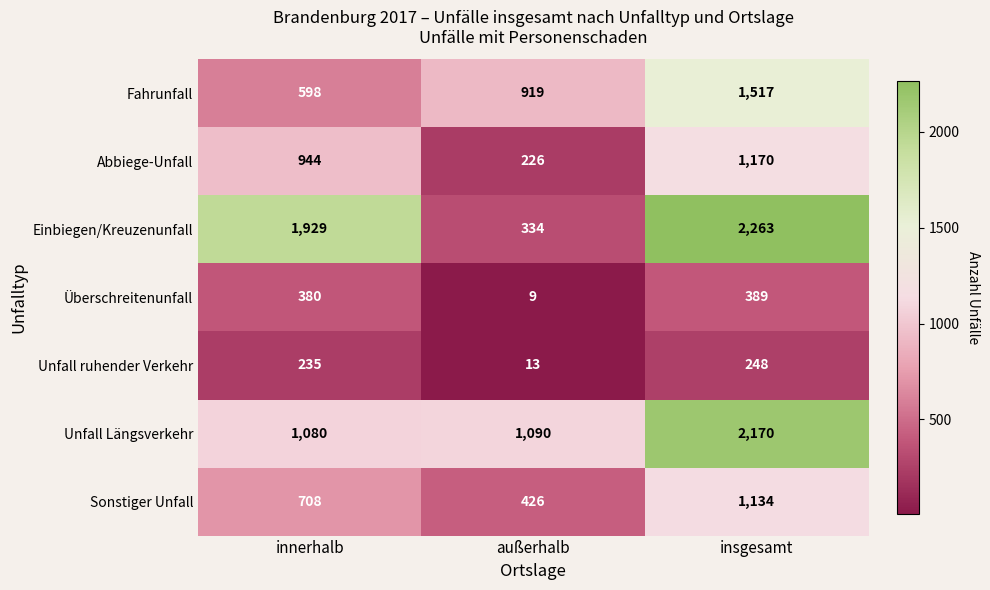

Reading right to left, extract all data points from this chart.

Fahrunfall: insgesamt=1517	außerhalb=919	innerhalb=598
Abbiege-Unfall: insgesamt=1170	außerhalb=226	innerhalb=944
Einbiegen/Kreuzenunfall: insgesamt=2263	außerhalb=334	innerhalb=1929
Überschreitenunfall: insgesamt=389	außerhalb=9	innerhalb=380
Unfall ruhender Verkehr: insgesamt=248	außerhalb=13	innerhalb=235
Unfall Längsverkehr: insgesamt=2170	außerhalb=1090	innerhalb=1080
Sonstiger Unfall: insgesamt=1134	außerhalb=426	innerhalb=708